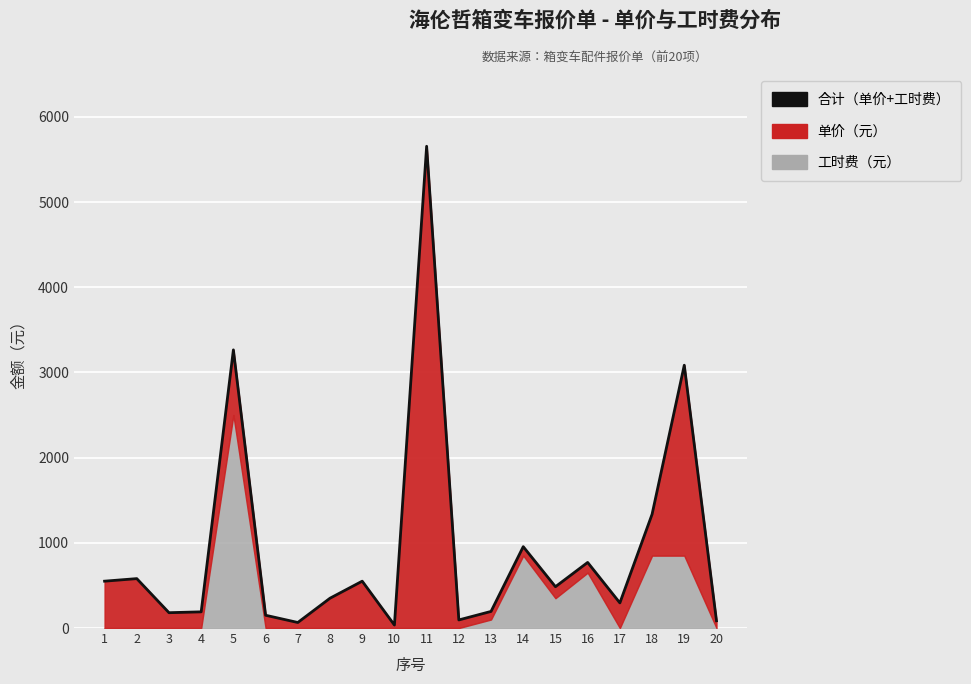

How many points are lower than both their immediate neighbors (excluding endpoints)?

6